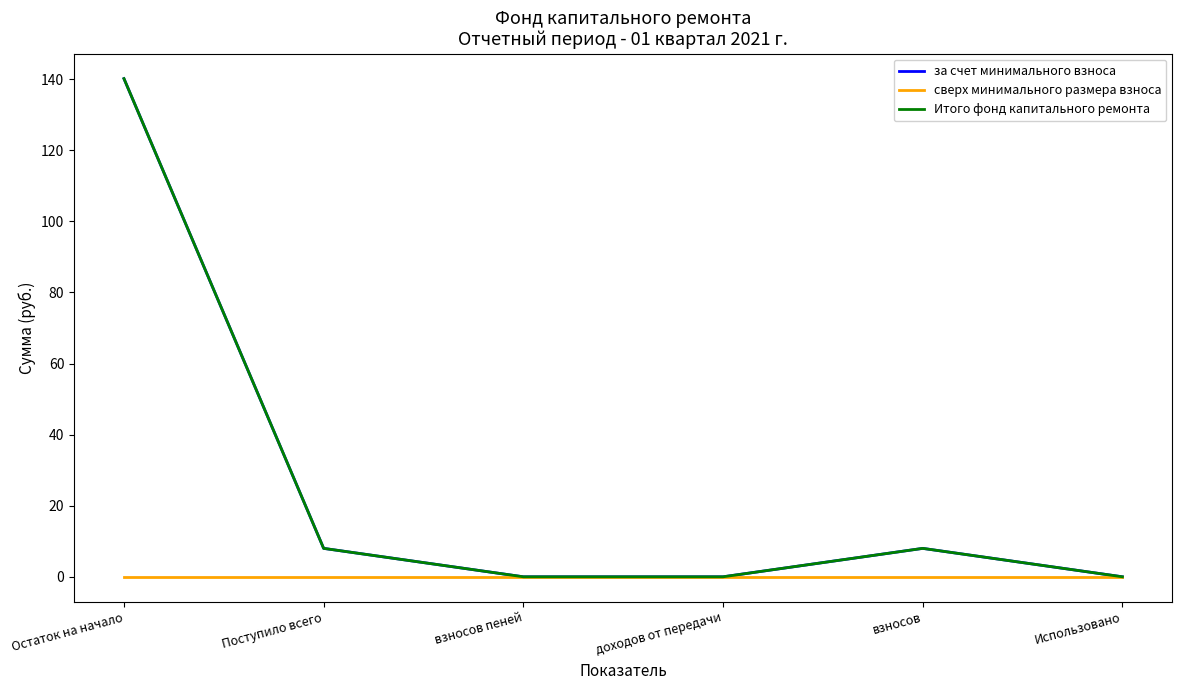

Reading left to right, list all the values displayed in this chart.

за счет минимального взноса: 140.2	8.0	0.0	0.0	8.0	0.0
сверх минимального размера взноса: 0.0	0.0	0.0	0.0	0.0	0.0
Итого фонд капитального ремонта: 140.2	8.0	0.0	0.0	8.0	0.0